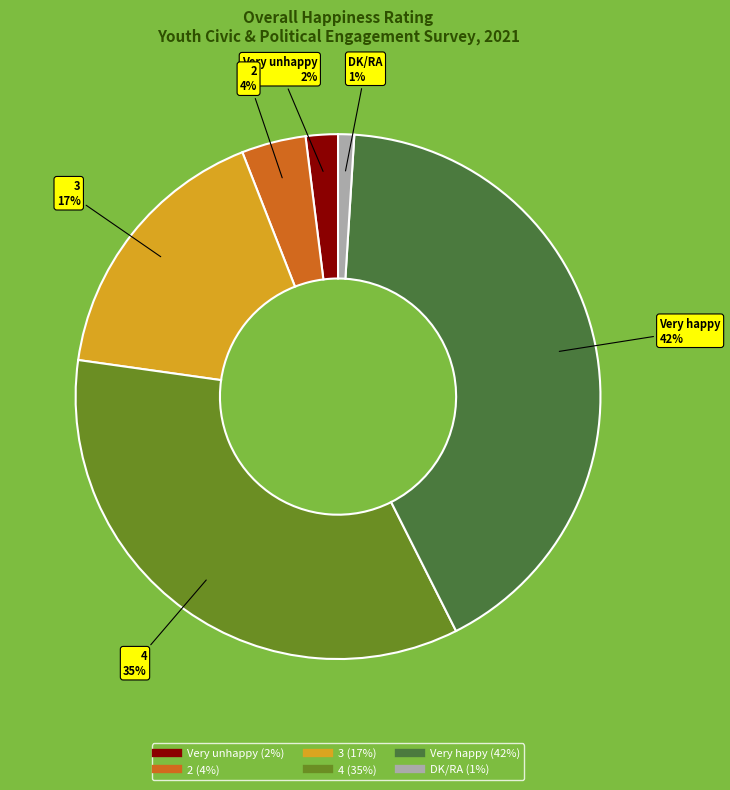

Do DK/RA and Very unhappy together represent more than half of the pie?

No